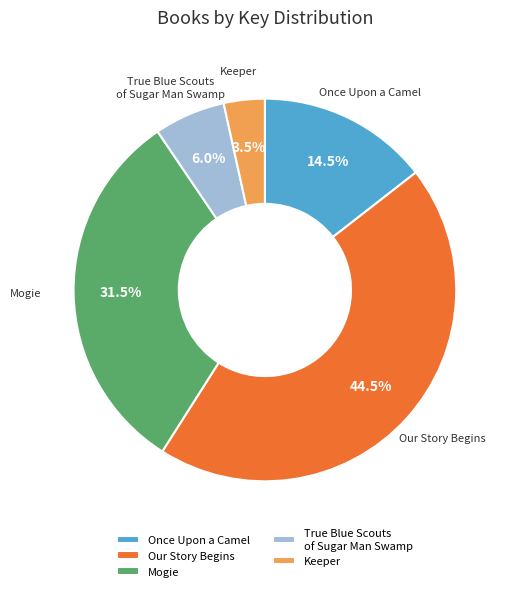

The Mogie slice represents 23% of the pie. True or false?

False